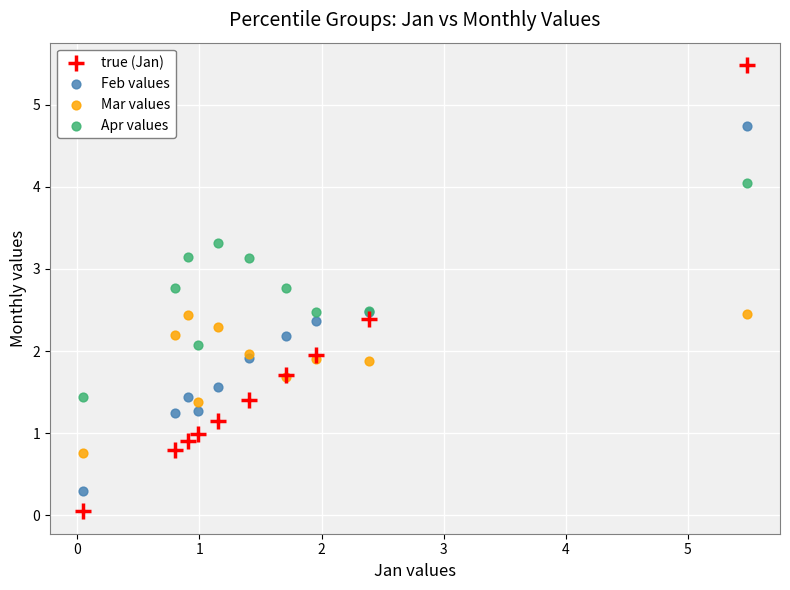

Which series reaches the maximum Y coordinate?

true (Jan)